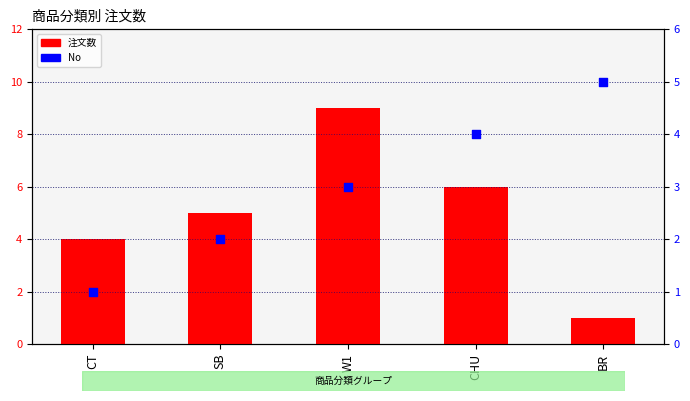

Which series reaches the maximum Y coordinate?

注文数